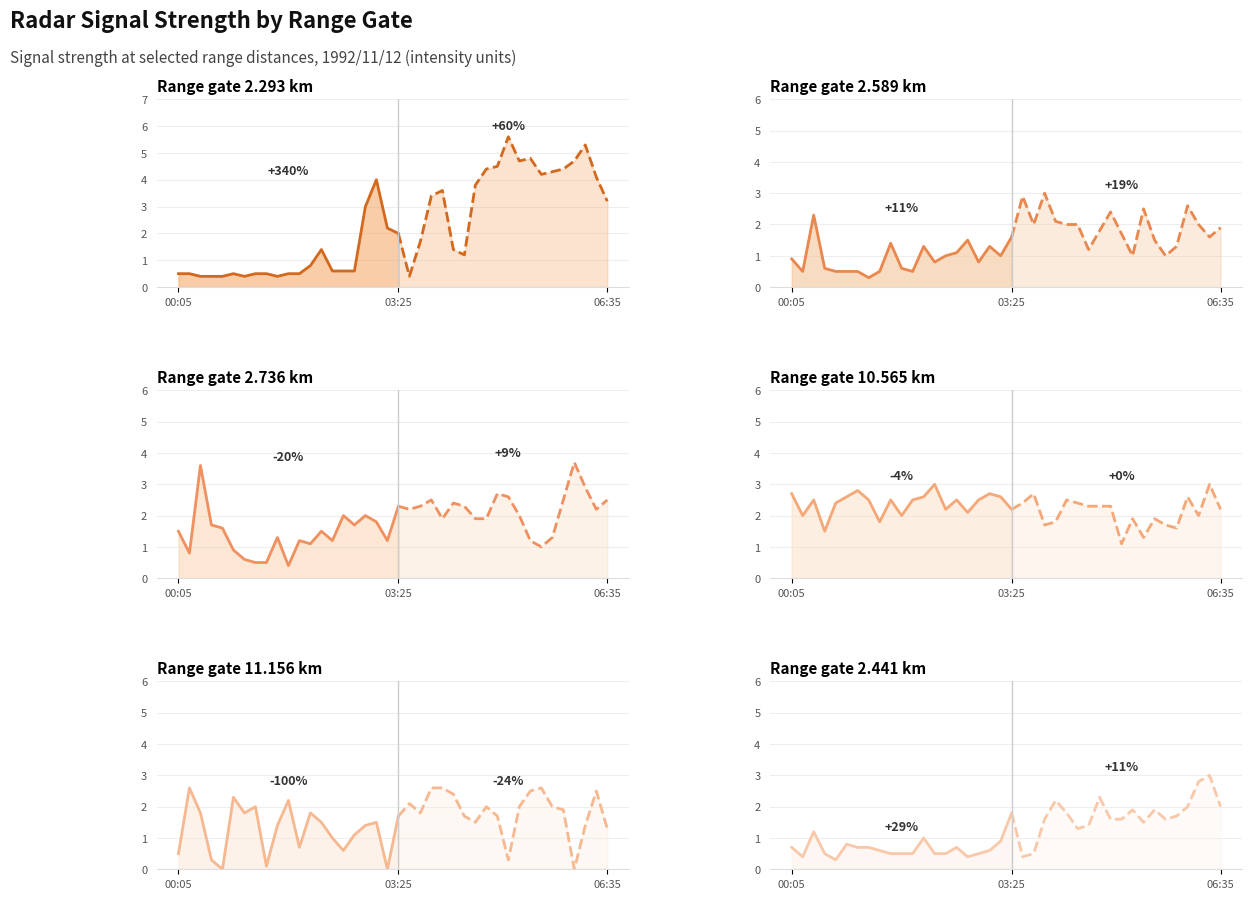

Rank the series by their maximum value, from lowest to highest.

11.156, 2.589, 10.565, 2.441, 2.736, 2.293